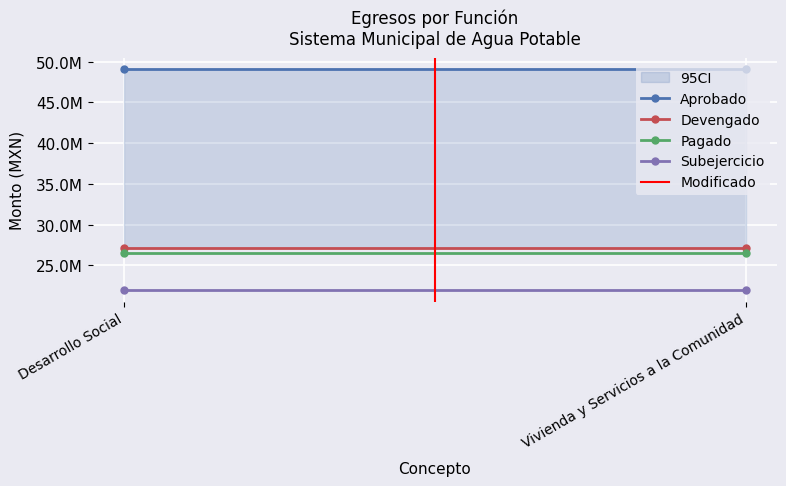

What are all the series names shown in the legend?

Aprobado, Devengado, Pagado, Subejercicio, Modificado